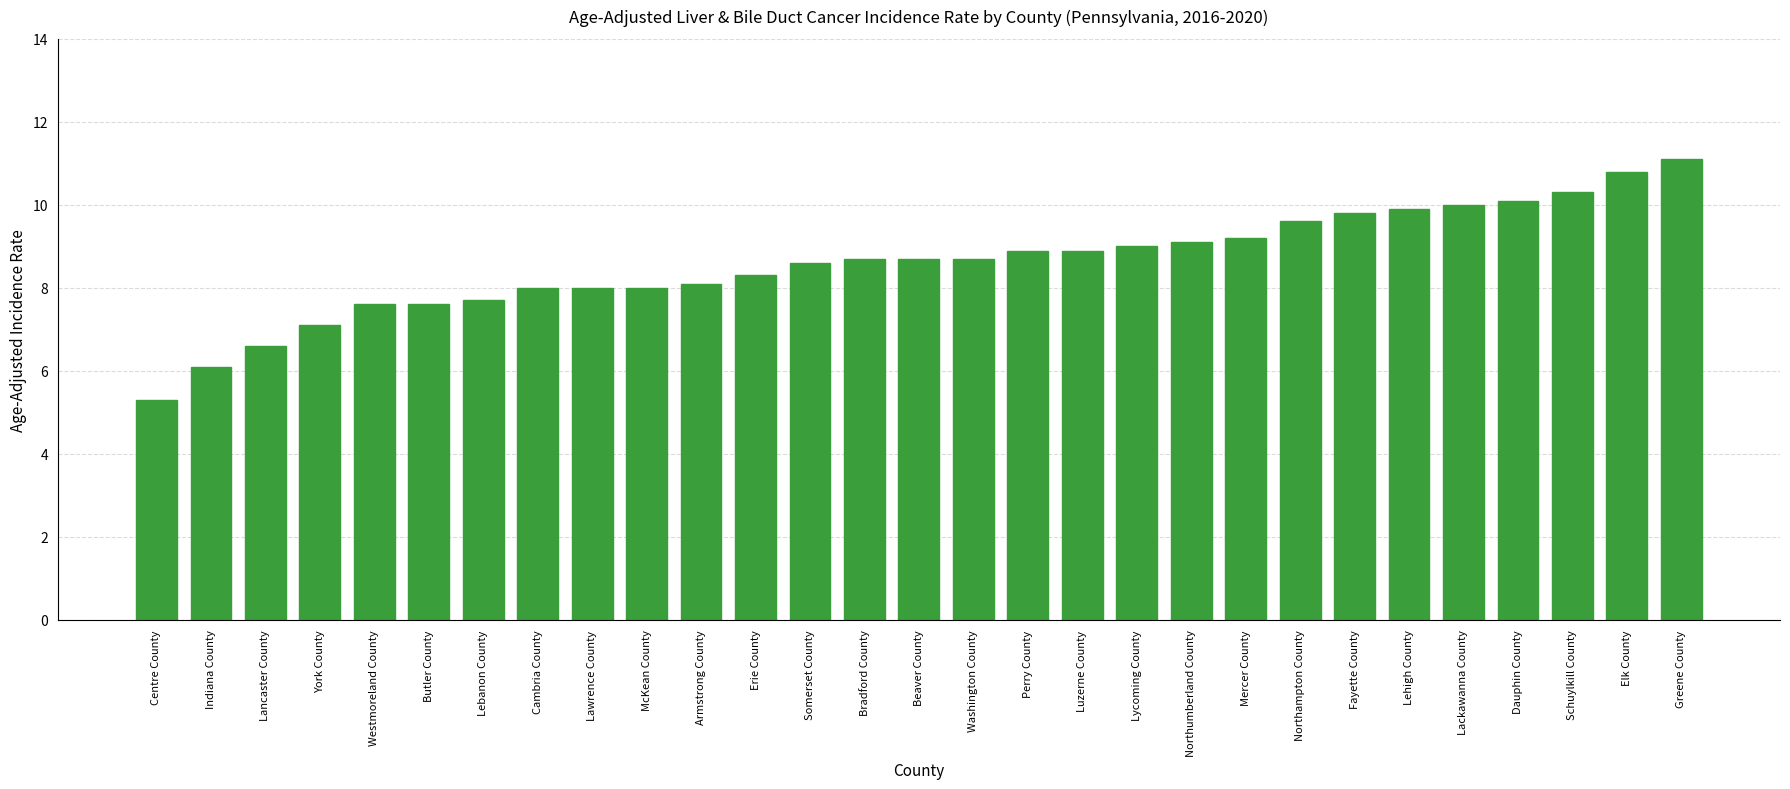

What is the smallest value displayed?

5.3